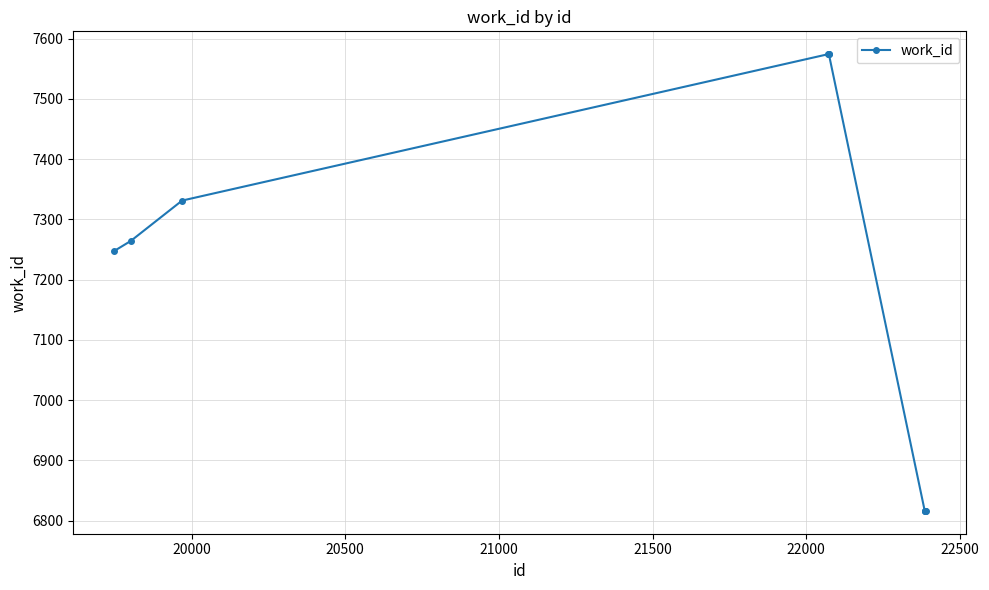

What is the sum of all values?

71828